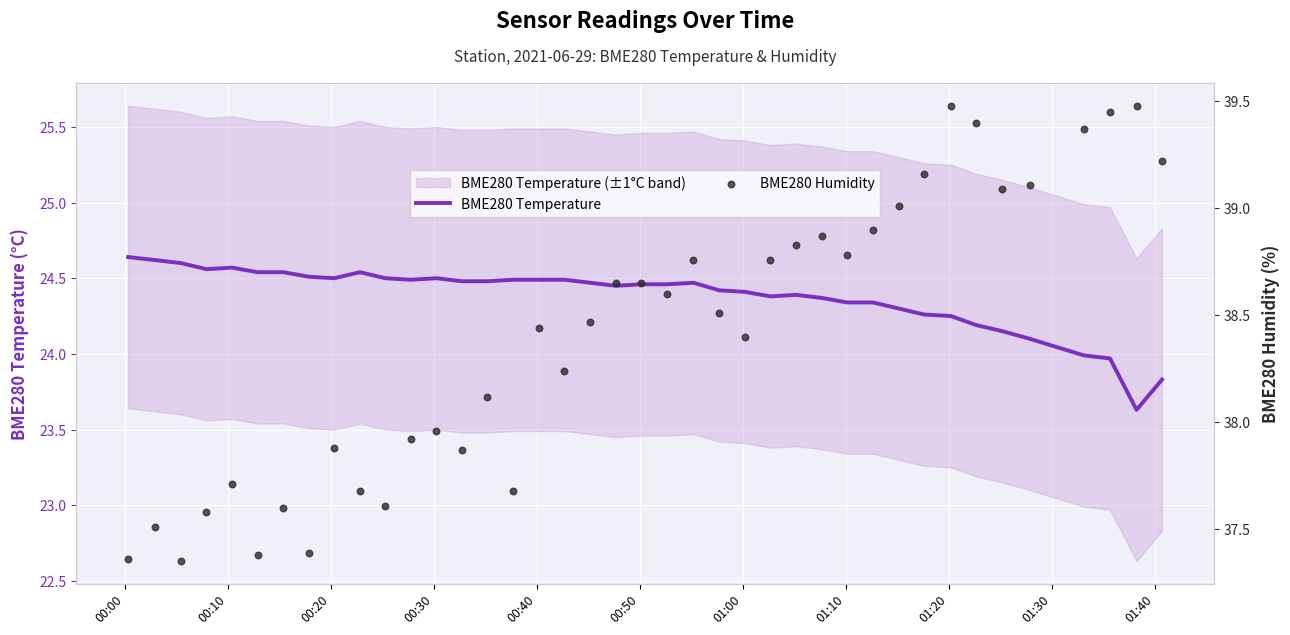

At how many categories does at least one series exceed 25?

40